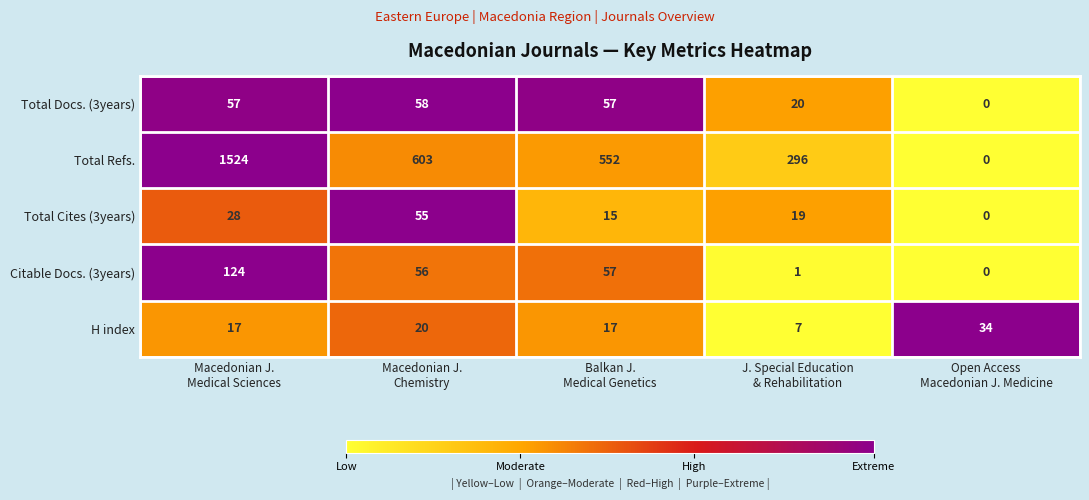

What is the greatest value displayed?

1524